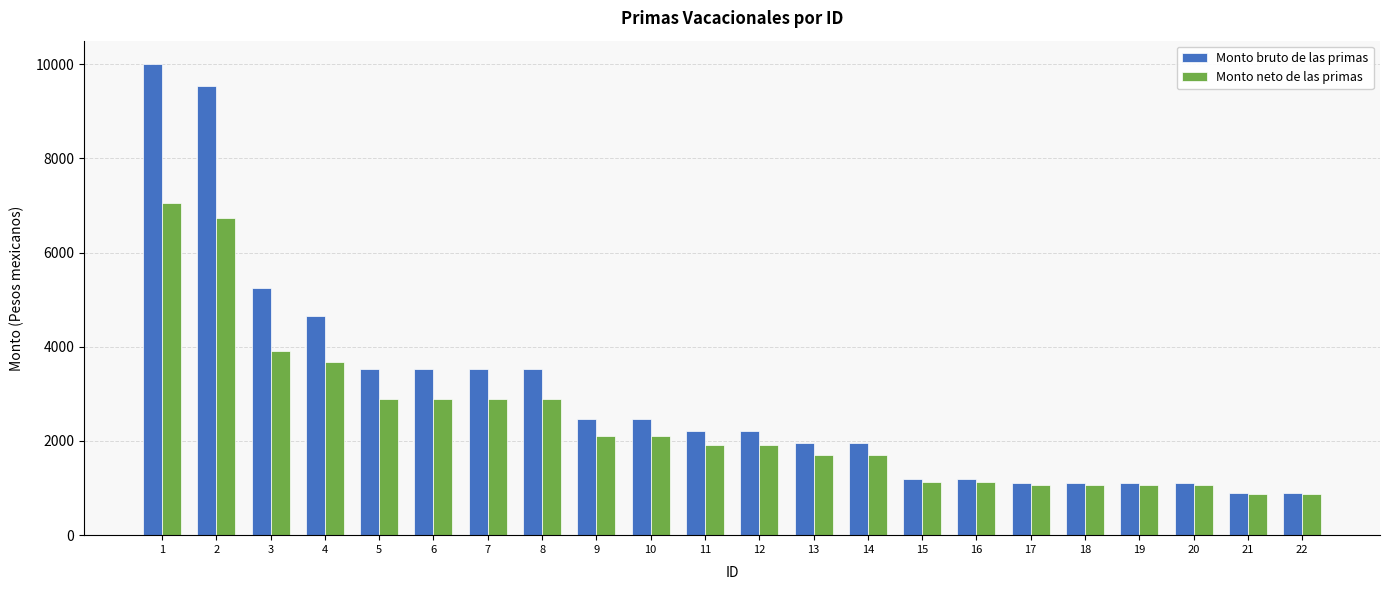

Which series has the largest range (max minus min)?

Monto bruto de las primas